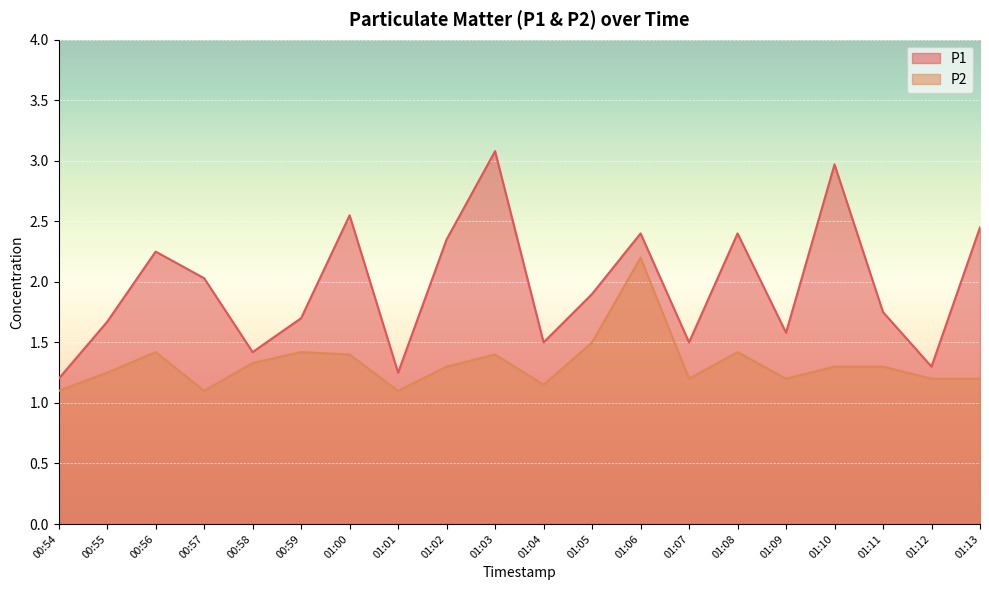

Reading left to right, what are all the values shown in this chart?

P1: 00:54=1.2	00:55=1.7	00:56=2.2	00:57=2.0	00:58=1.4	00:59=1.7	01:00=2.5	01:01=1.2	01:02=2.4	01:03=3.1	01:04=1.5	01:05=1.9	01:06=2.4	01:07=1.5	01:08=2.4	01:09=1.6	01:10=3.0	01:11=1.8	01:12=1.3	01:13=2.5
P2: 00:54=1.1	00:55=1.2	00:56=1.4	00:57=1.1	00:58=1.3	00:59=1.4	01:00=1.4	01:01=1.1	01:02=1.3	01:03=1.4	01:04=1.1	01:05=1.5	01:06=2.2	01:07=1.2	01:08=1.4	01:09=1.2	01:10=1.3	01:11=1.3	01:12=1.2	01:13=1.2